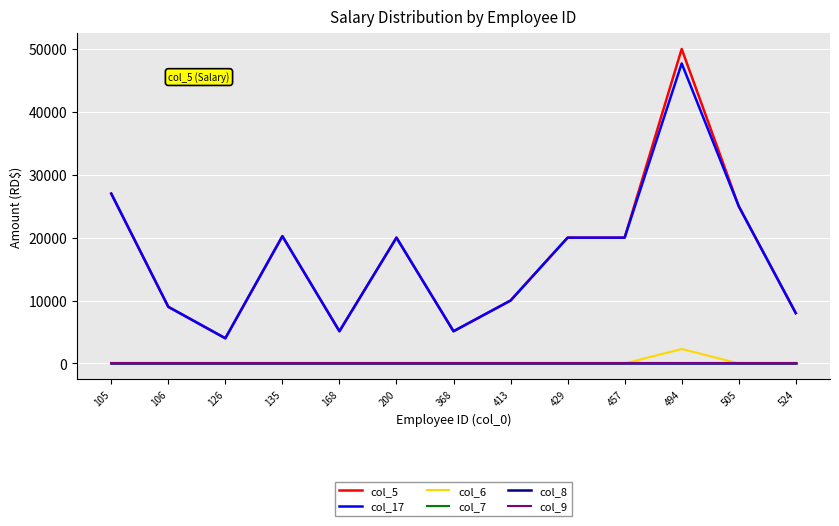

Does the chart display data point markers on the line(s)?

No